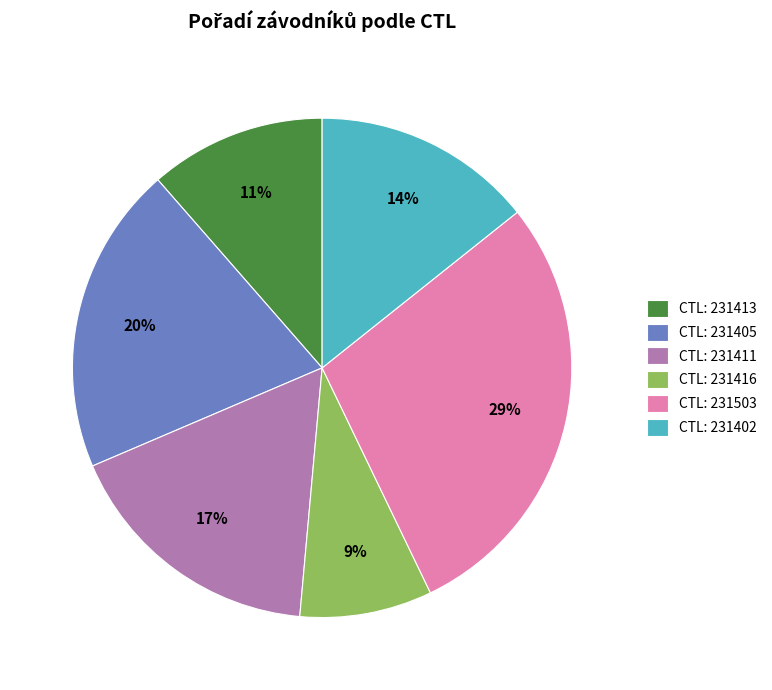

Between CTL: 231405 and CTL: 231411, which is larger?

CTL: 231405